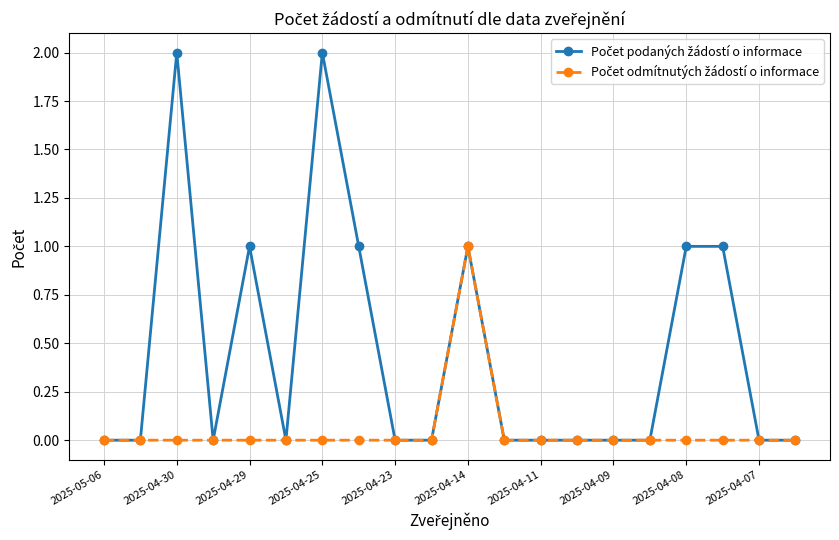

Where is the first local maximum for Počet odmítnutých žádostí o informace?

2025-04-14